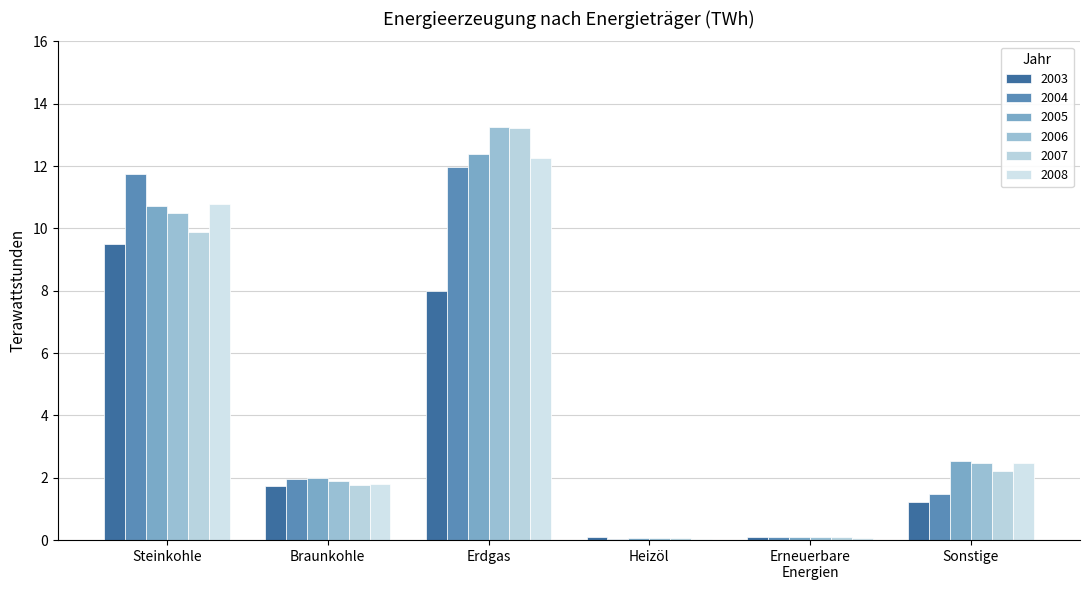

True or false: 2007 has a value of 0.1 at Erneuerbare
Energien.

True